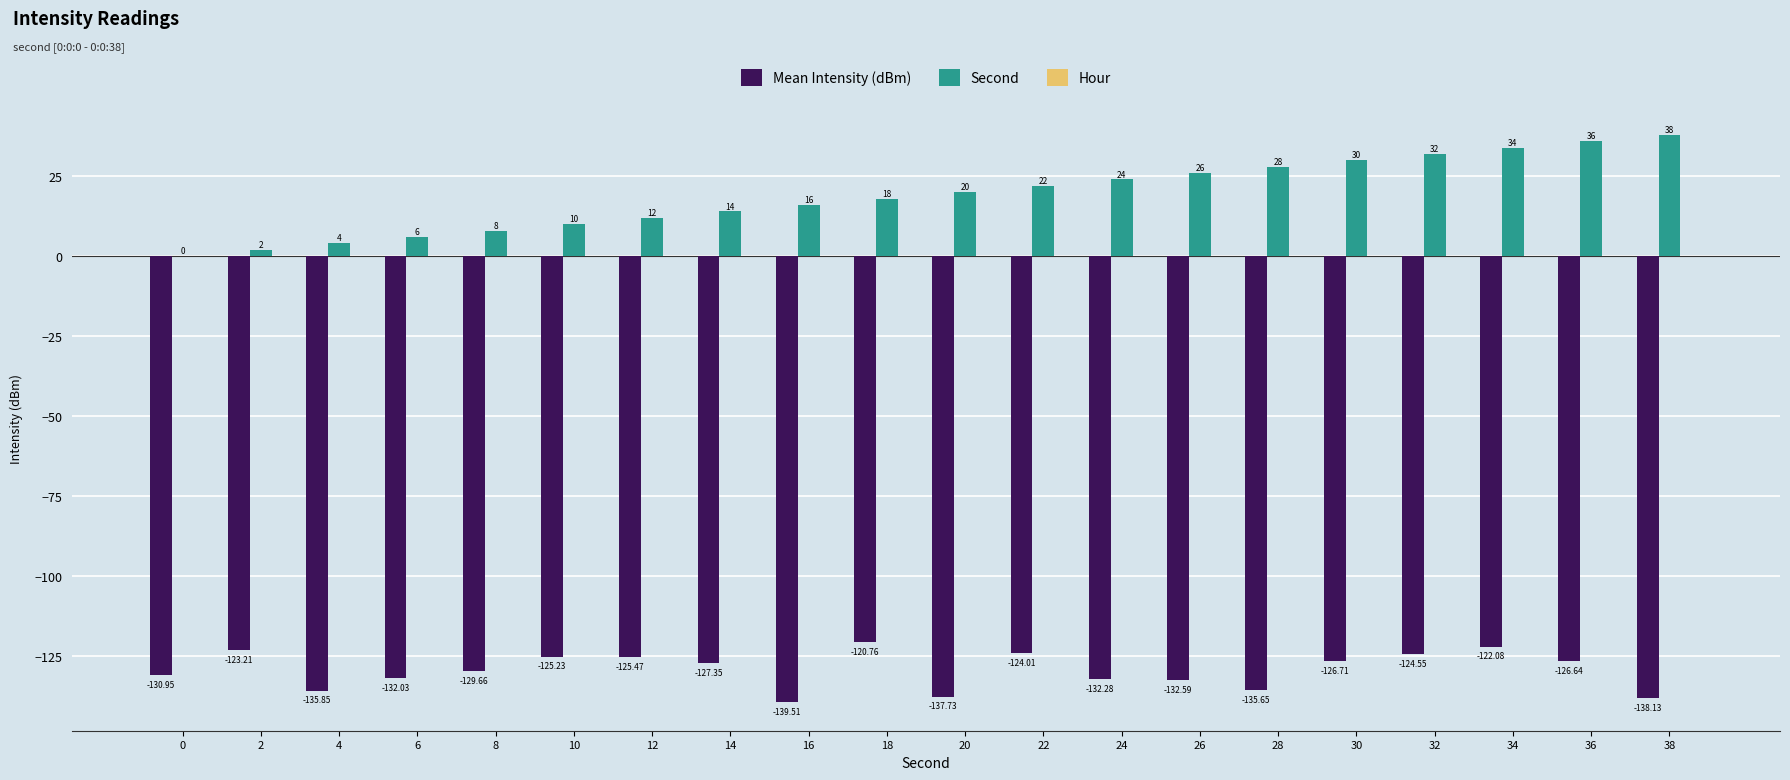

True or false: Second has a value of 22.0 at 22.

True